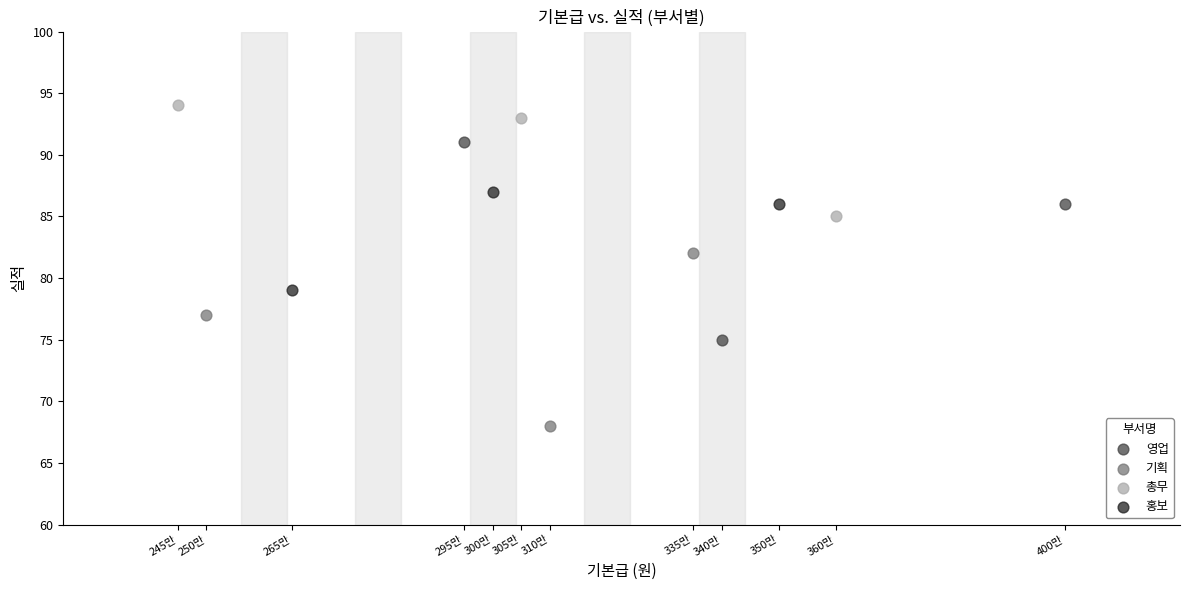

Which series has the largest Y range (max minus min)?

영업